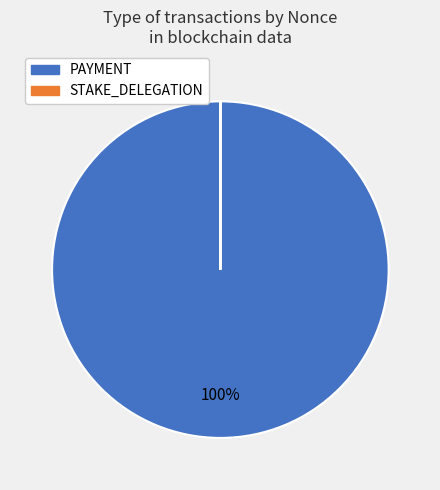

What percentage is the PAYMENT slice, to the nearest percent?

100%